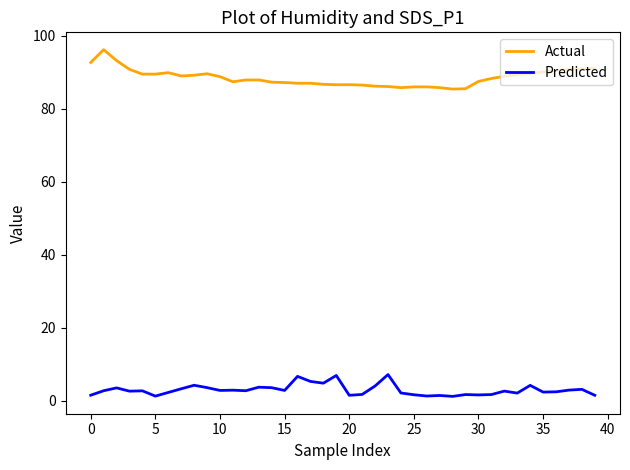

Which series has the largest total across all categories?

Actual